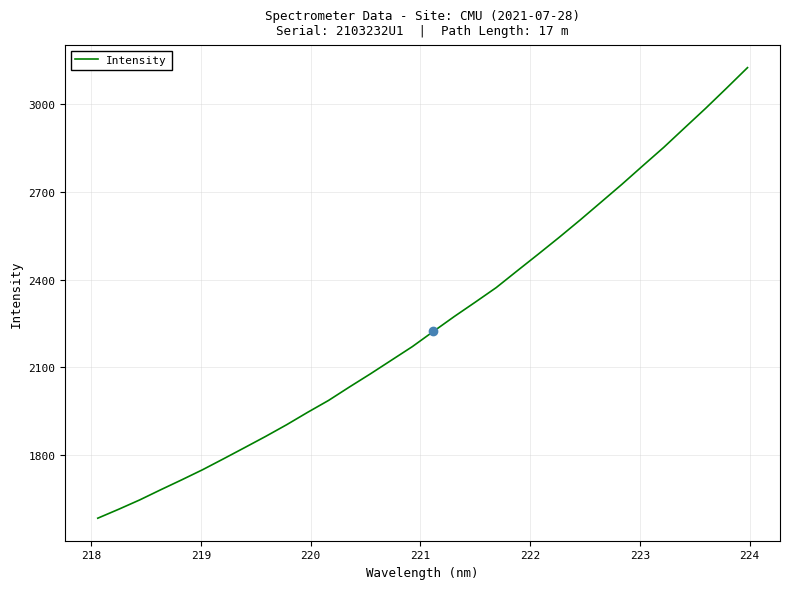

What is the greatest value displayed?

3124.5